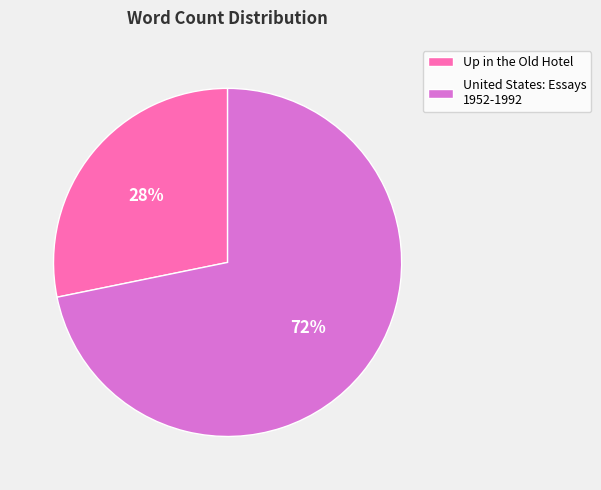

Which category has the biggest portion of the pie?

United States: Essays 1952-1992